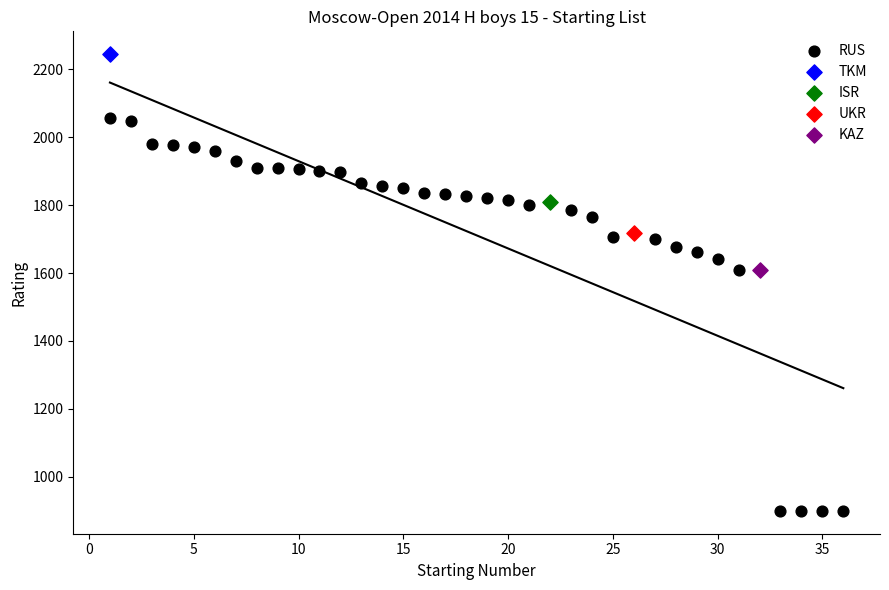

What are all the series names shown in the legend?

RUS, TKM, ISR, UKR, KAZ